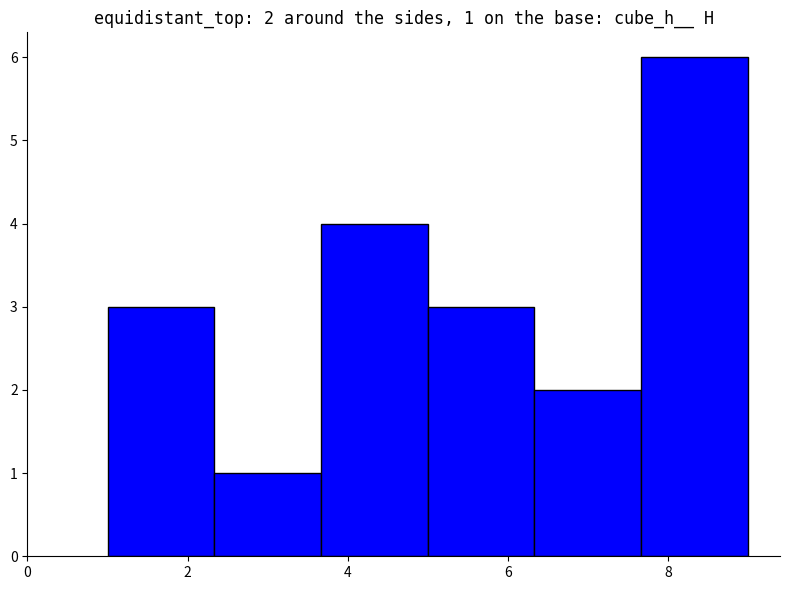

Which range on the x-axis has the tallest bar?

7.6 to 9.0